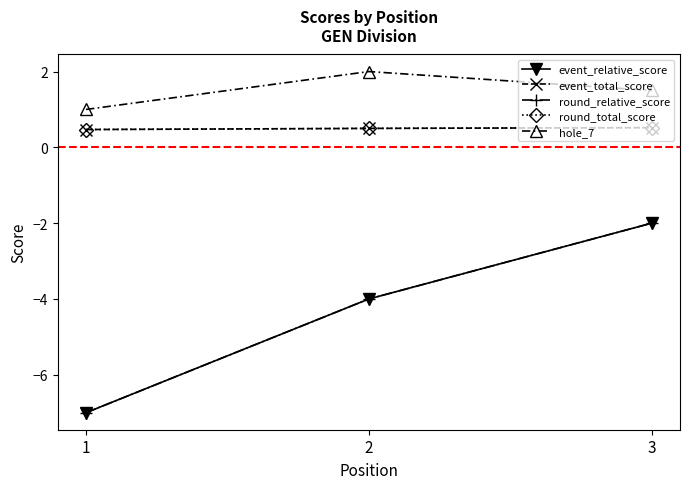

Does the chart have visible grid lines?

No